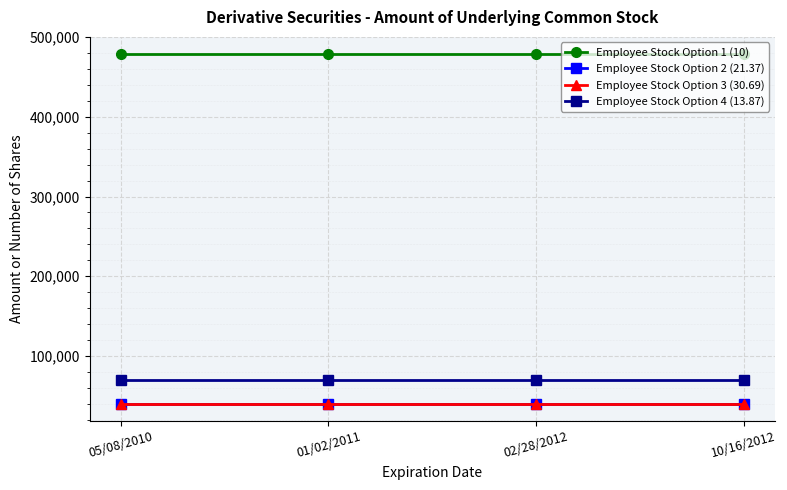

Does the chart have visible grid lines?

Yes